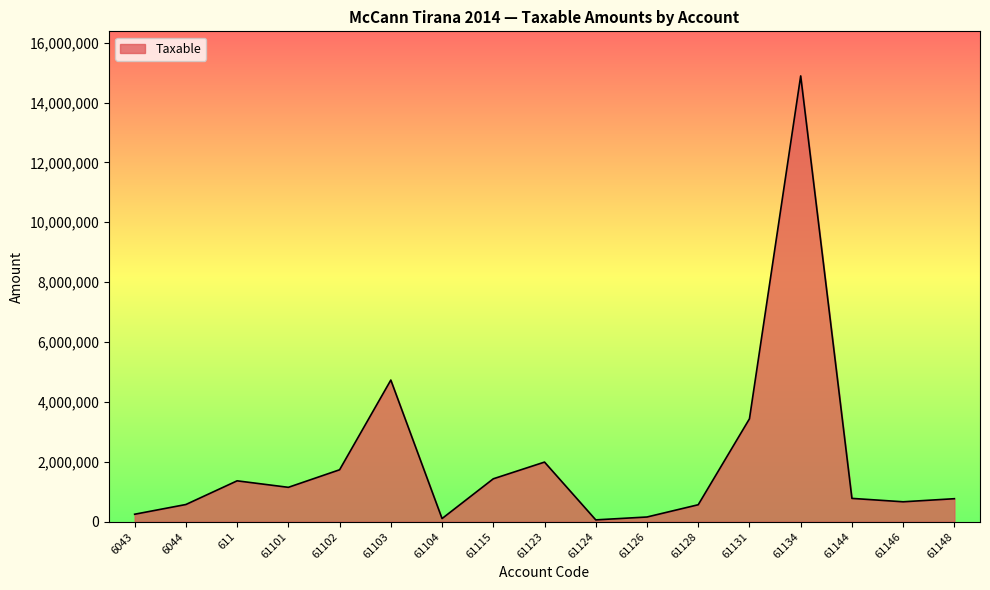

What is the sum of all values?

34666370.4